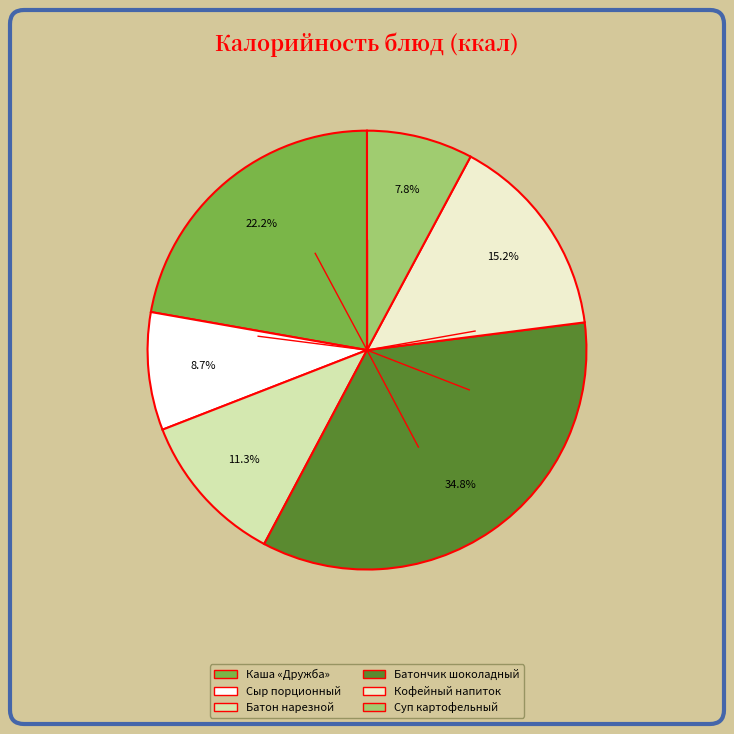

Does any single category account for the majority?

No